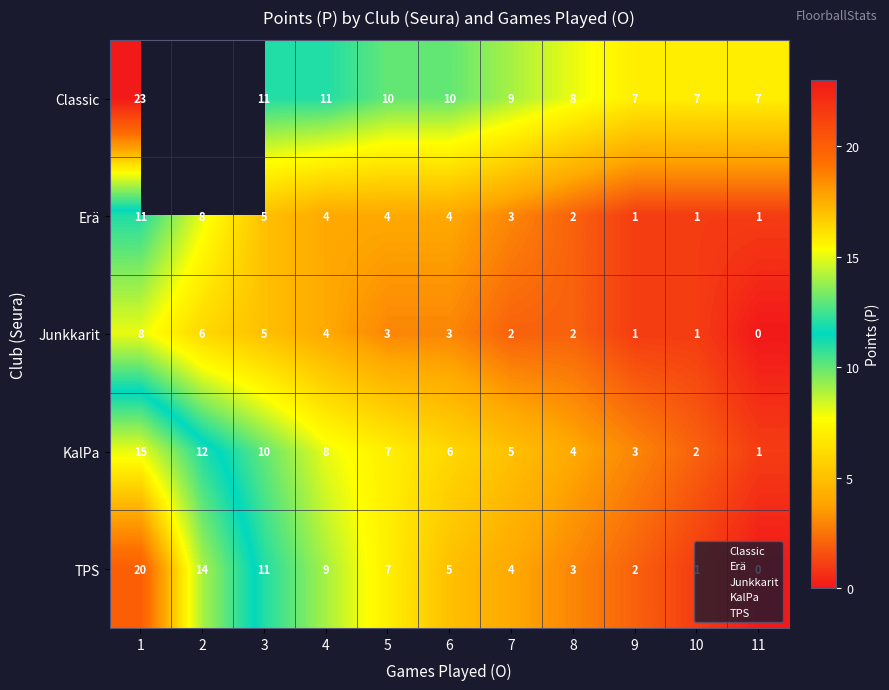

At which label does Erä first exceed 4?

1